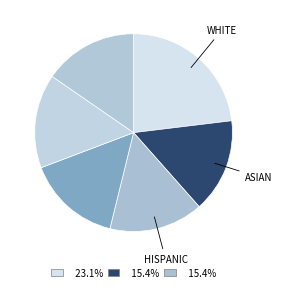

Count the number of slices in the pie.

6